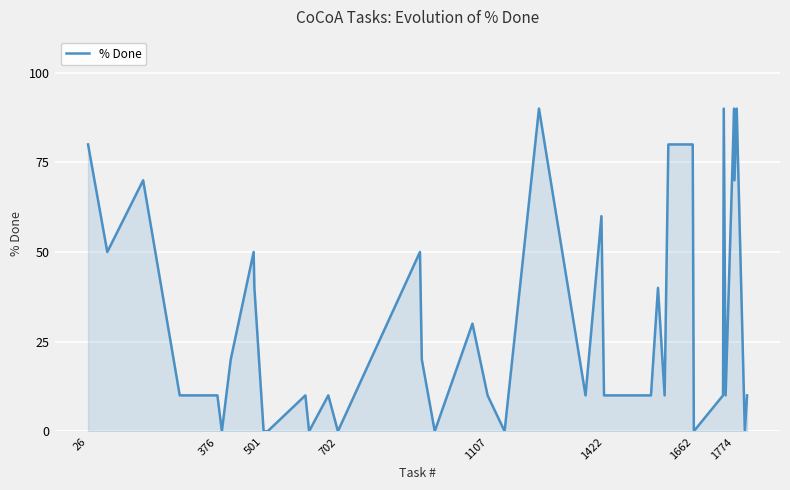

What is the greatest value displayed?

90